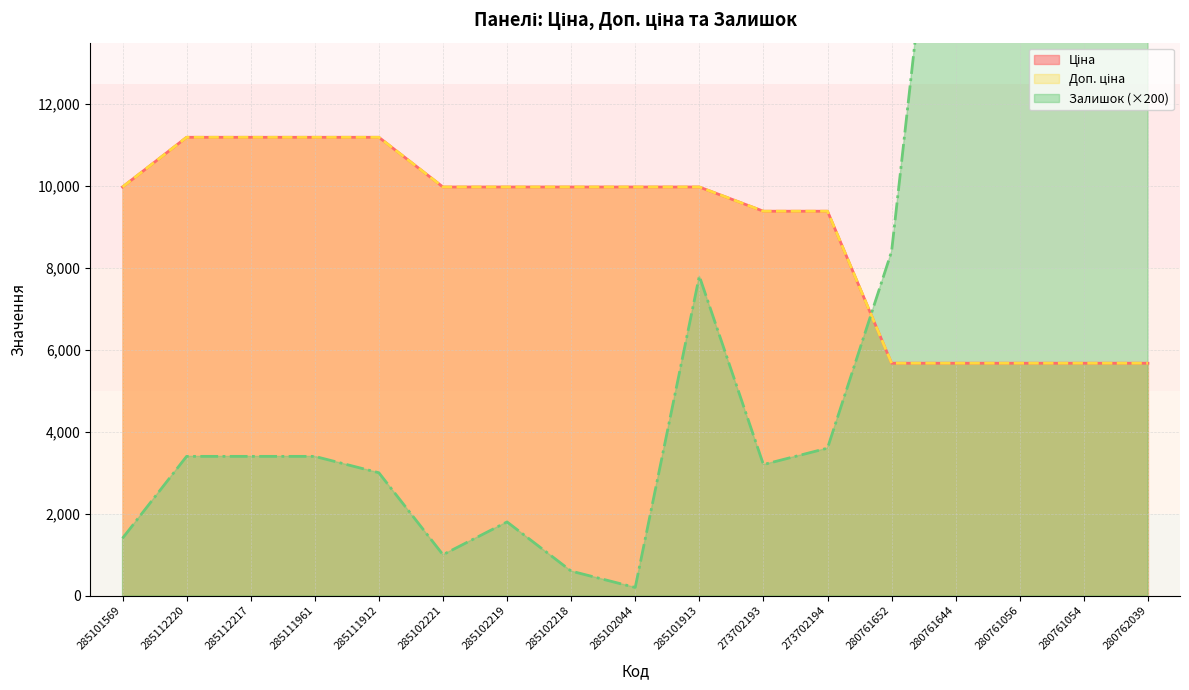

What is the difference between the second highest and second lowest values in the Доп. ціна series?

5514.3